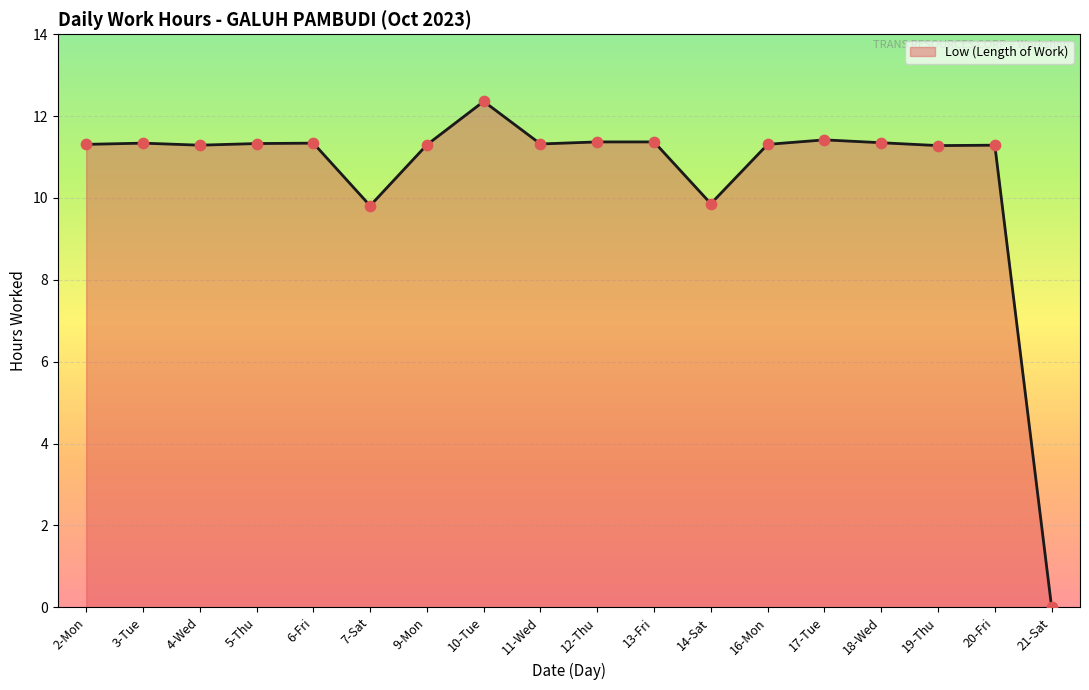

What is the change in value from 16-Mon to 21-Sat?

-11.3